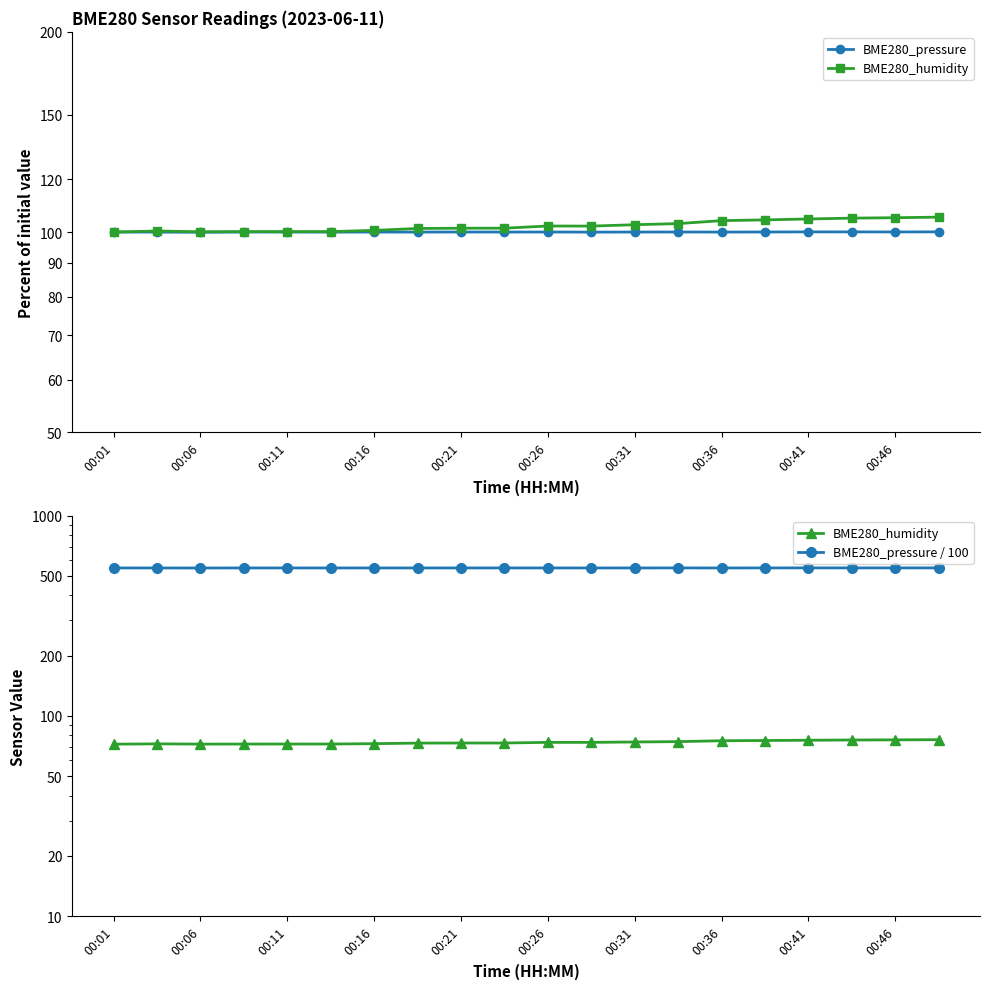

Which category has the lowest value across all series?

00:01